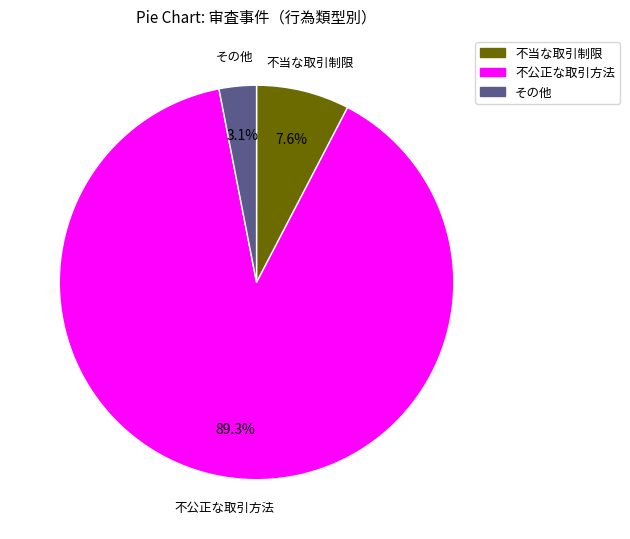

Is there a majority slice in this chart?

Yes